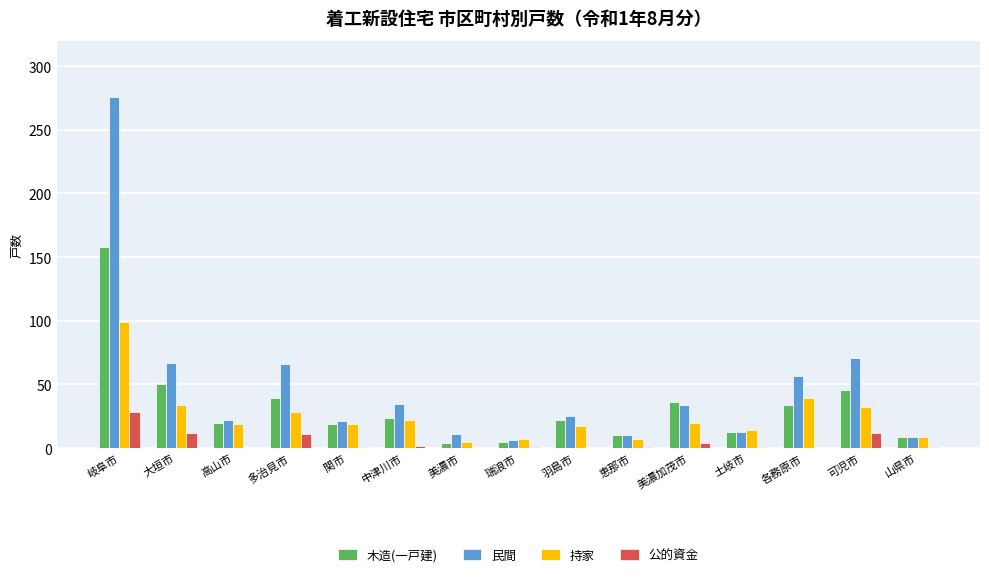

Between 岐阜市 and 美濃市, which series saw the biggest shift?

民間